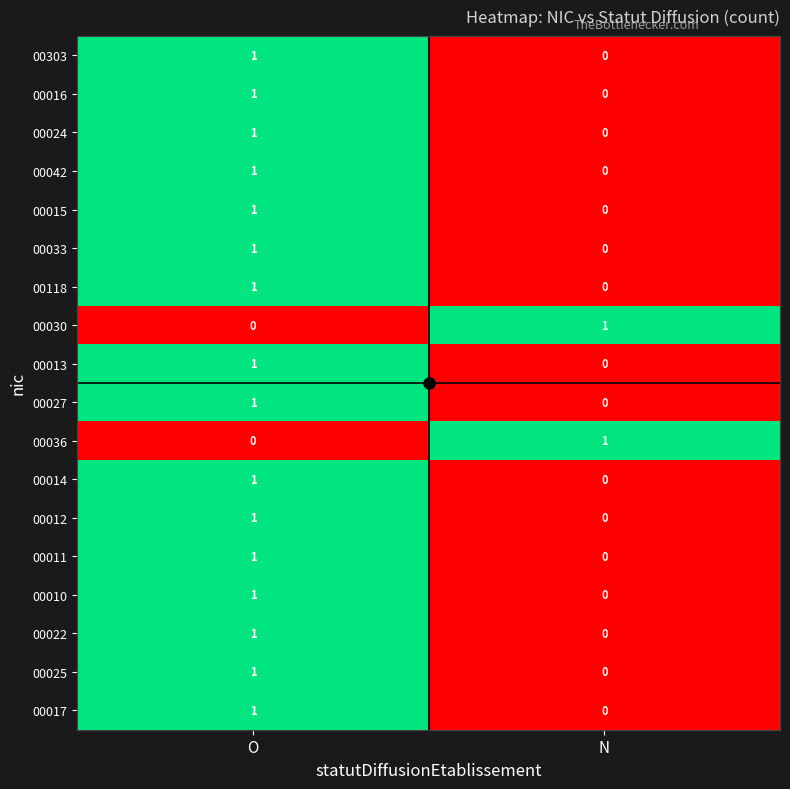

True or false: 00012 has a value of 1 at O.

True